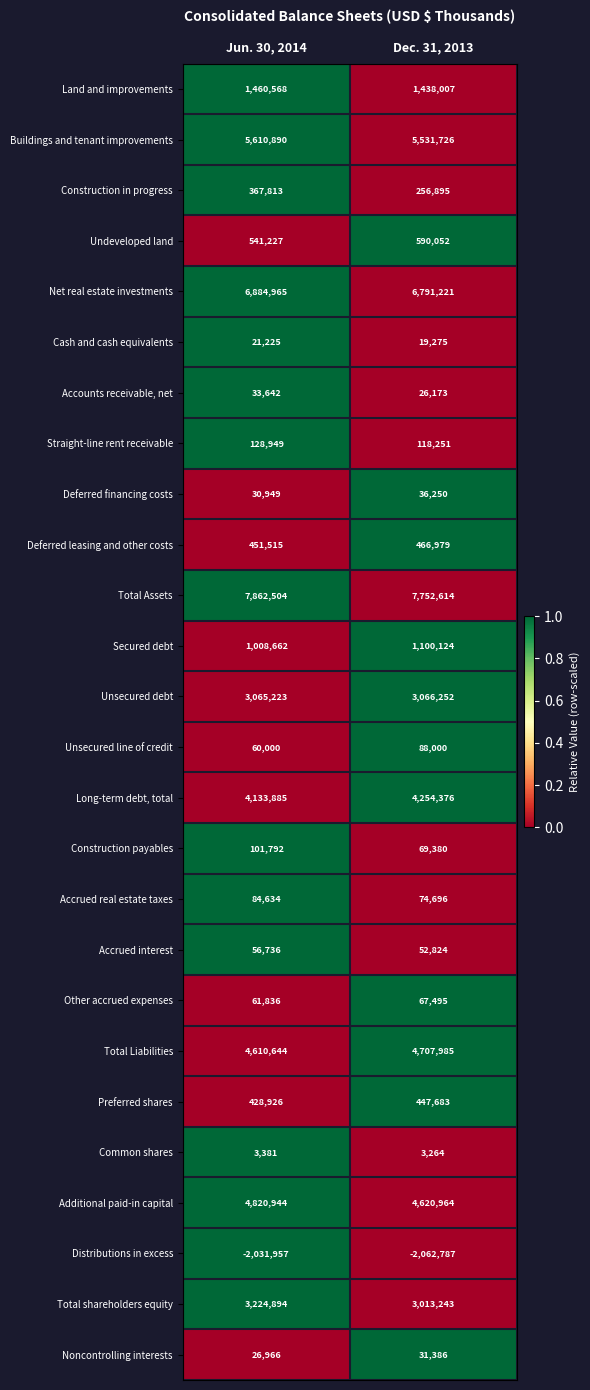

The value of Other accrued expenses at Dec. 31, 2013 is 42516. True or false?

False